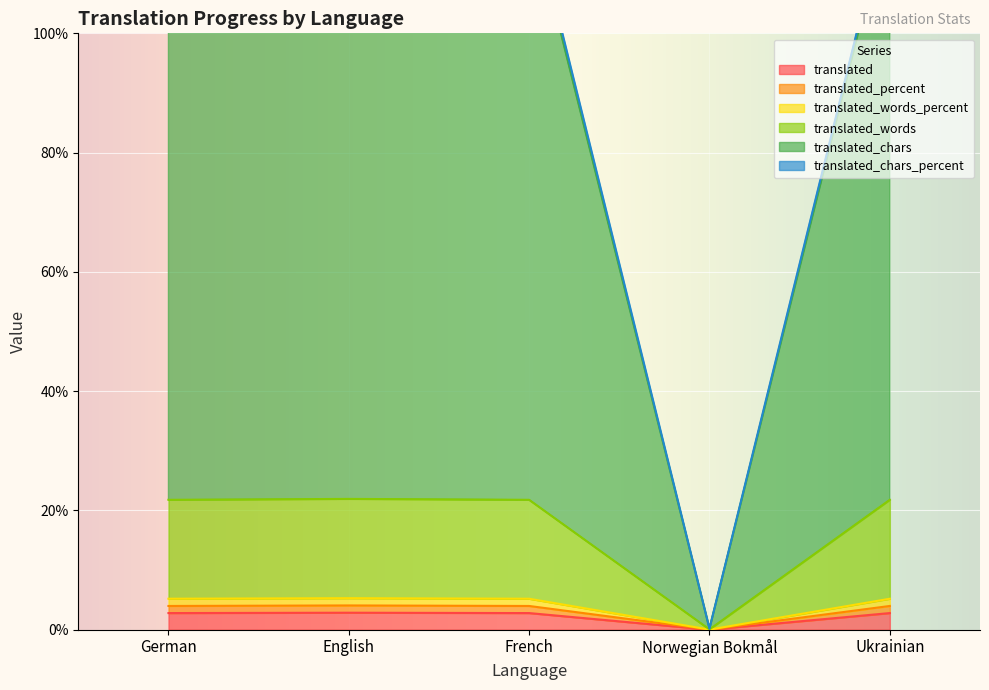

The translated series shows 0.0 at Norwegian Bokmål. True or false?

True